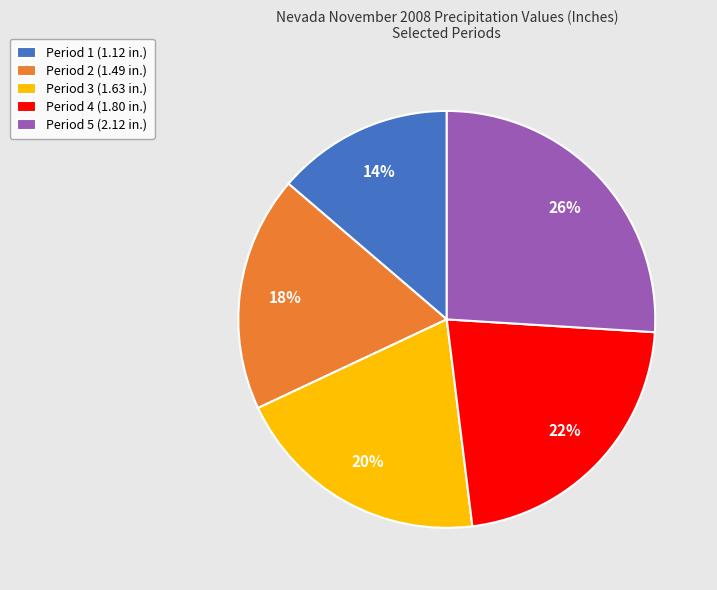

Is it true that Period 5 is 40% of the pie?

False